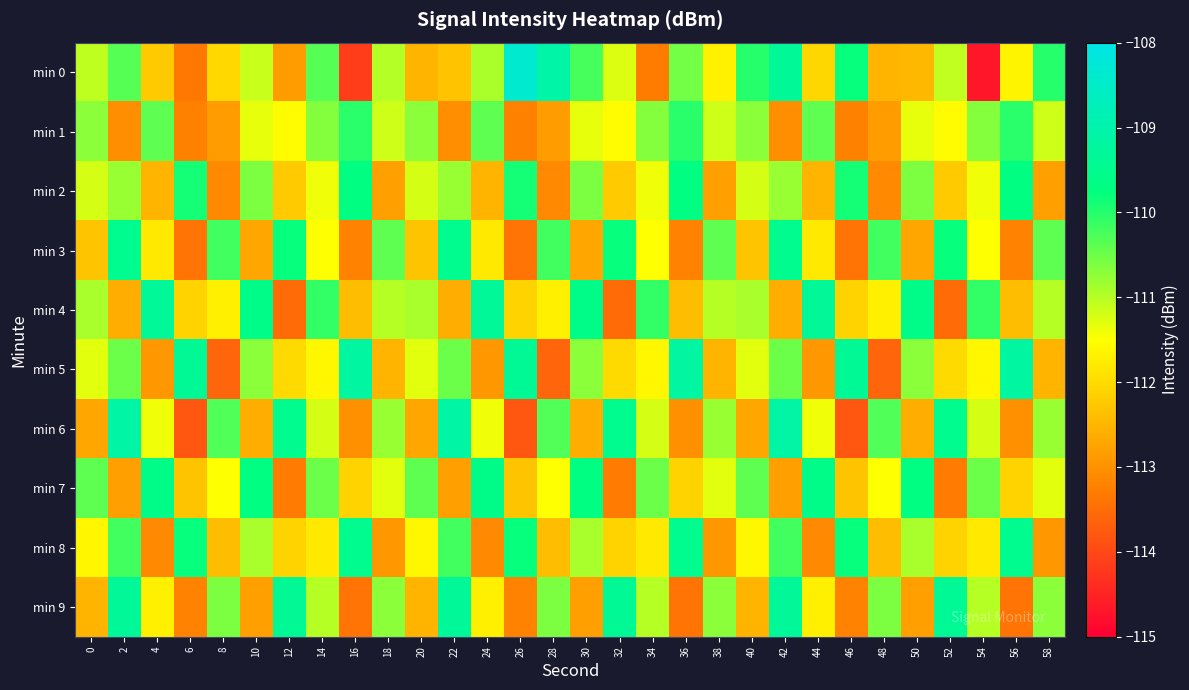

What is the maximum value shown in the chart?

-108.4